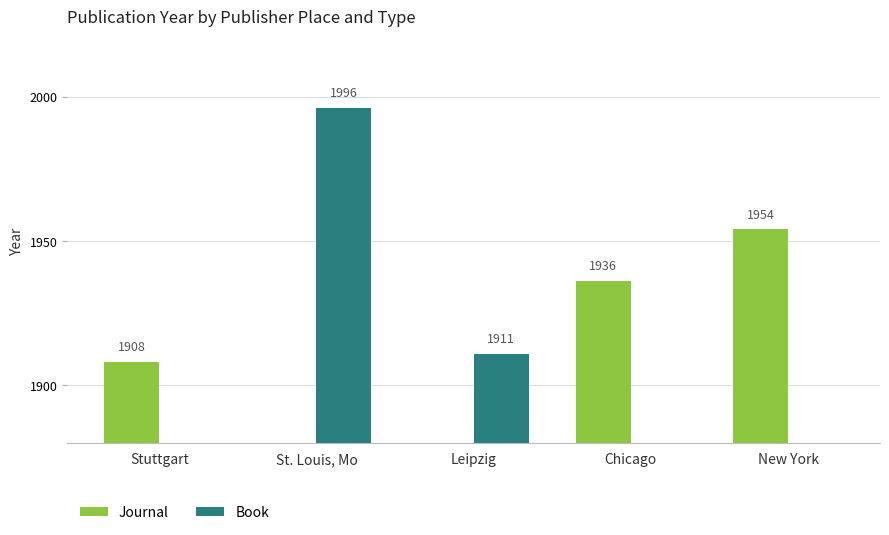

What is the greatest value displayed?

1996